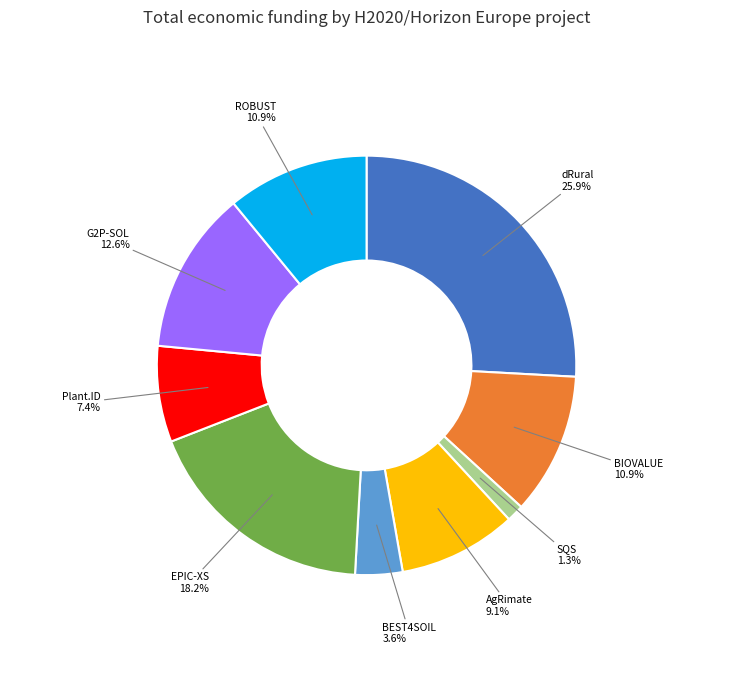

Approximately how many times larger is the value at SQS compared to BEST4SOIL?

0.4